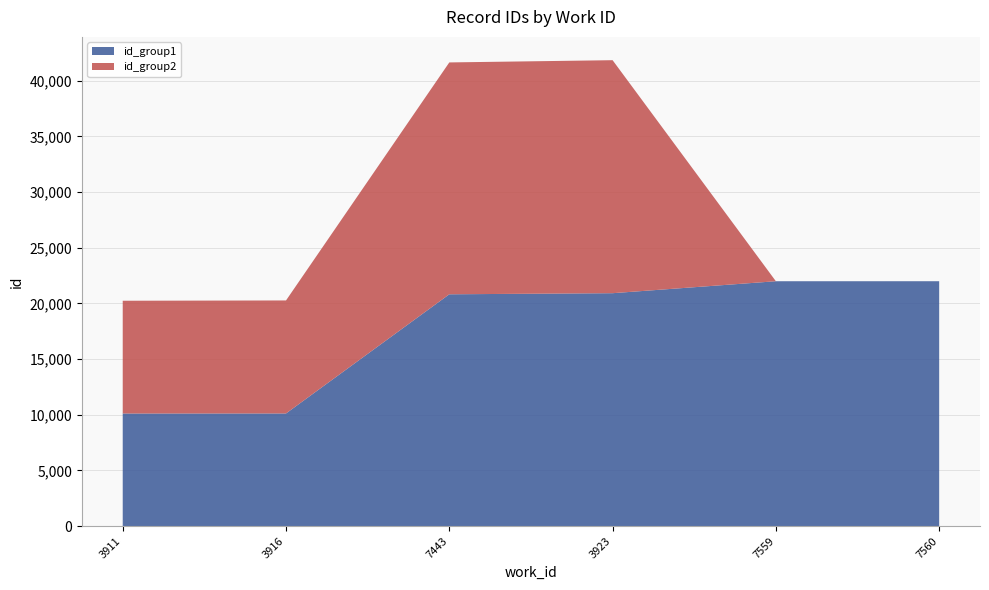

Reading right to left, transcribe all the data shown in this chart.

id_group1: 7560=21993	7559=21992	3923=20918	7443=20819	3916=10119	3911=10114
id_group2: 7560=0	7559=0	3923=20922	7443=20820	3916=10148	3911=10126